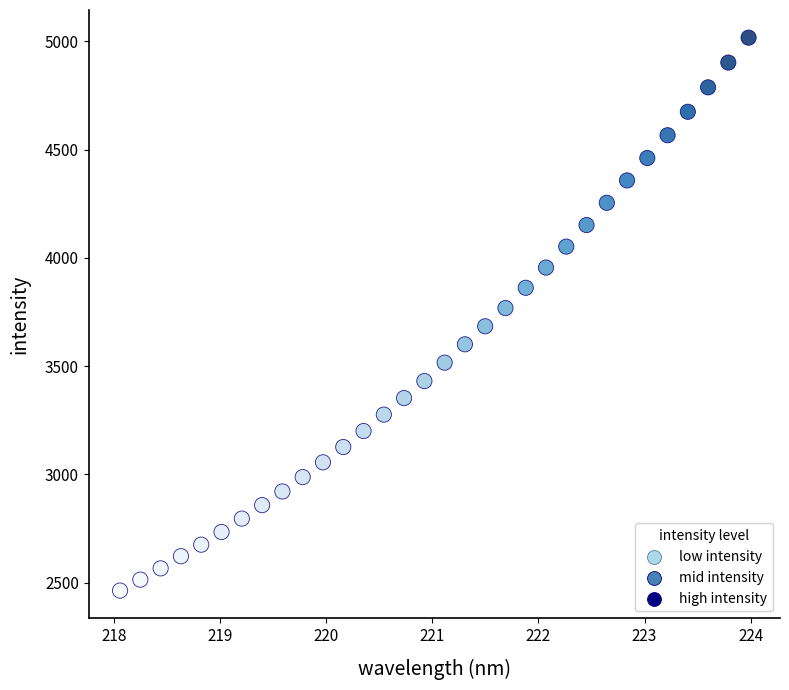

What is the range of X values (max minus min)?

5.9